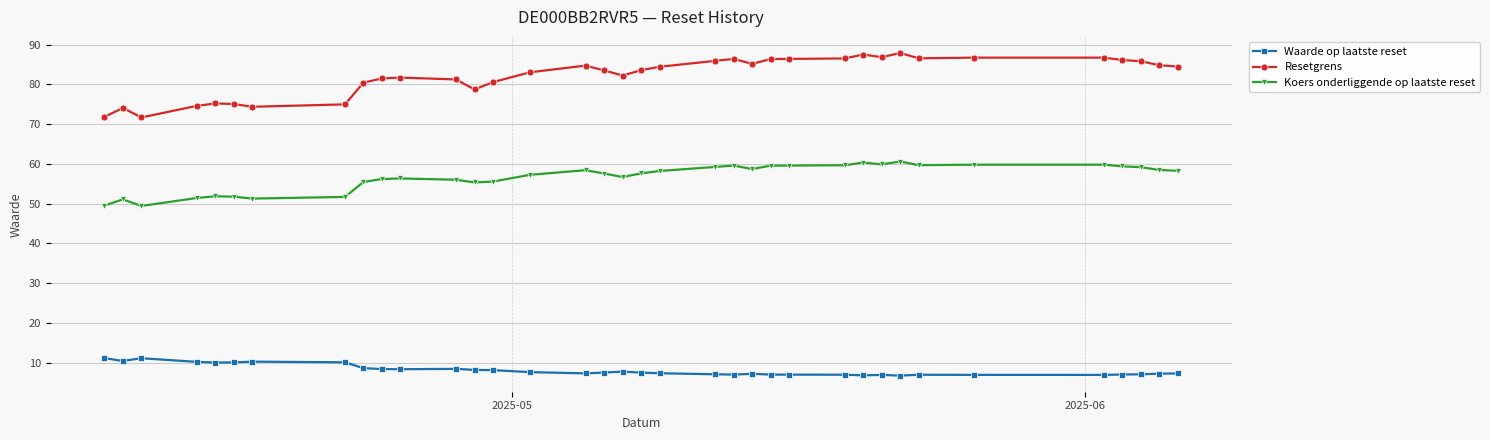

Which series has the largest total across all categories?

Resetgrens